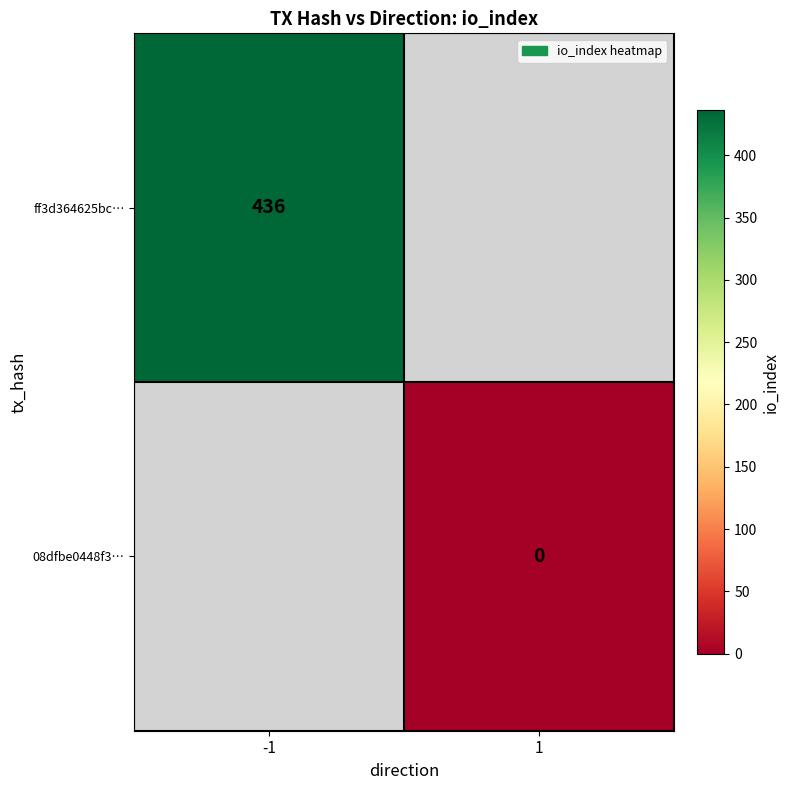

Which label corresponds to the smallest value in the chart?

1